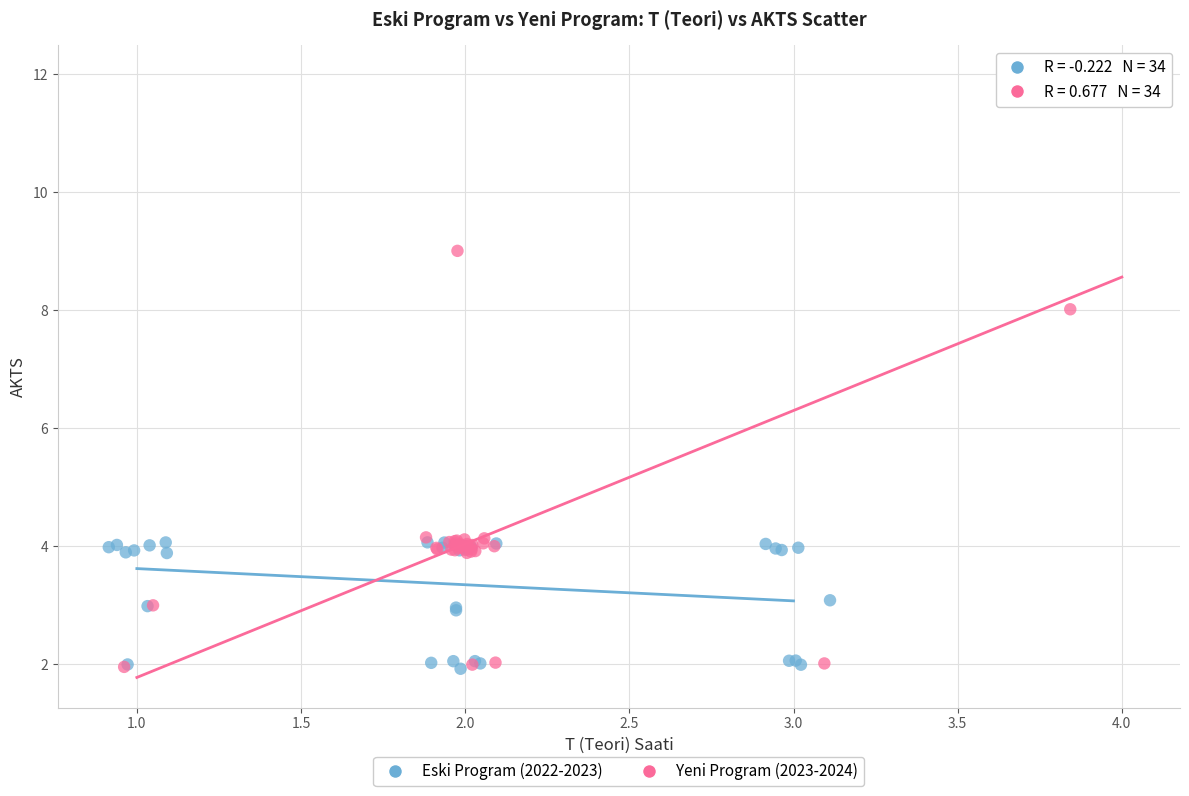

What are all the series names shown in the legend?

Eski Program (2022-2023), Yeni Program (2023-2024)